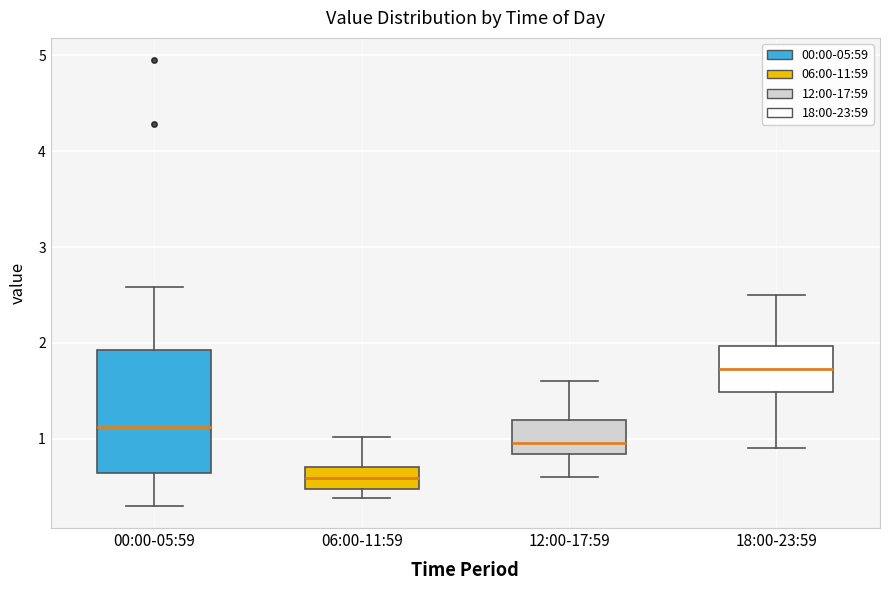

Where does the upper whisker of the box for 12:00-17:59 end on the y-axis? The values are not printed on the chart, so give them approximately, as read against the axis.

1.6